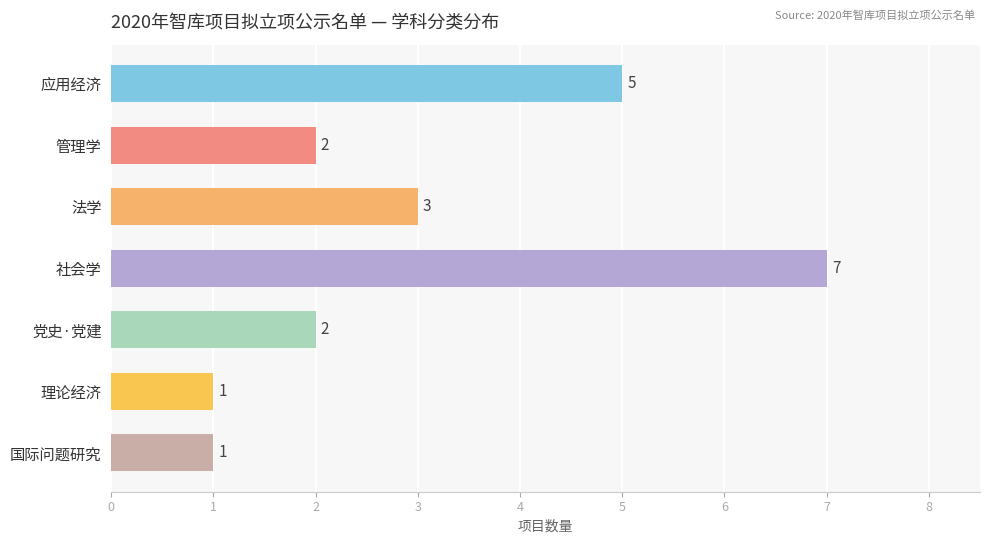

What is the greatest value displayed?

7